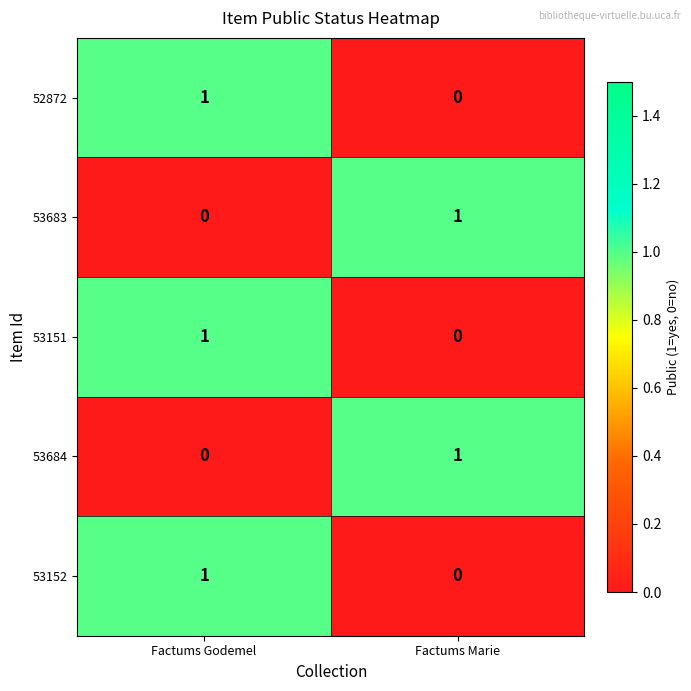

The 53152 series shows 0 at Factums Marie. True or false?

True